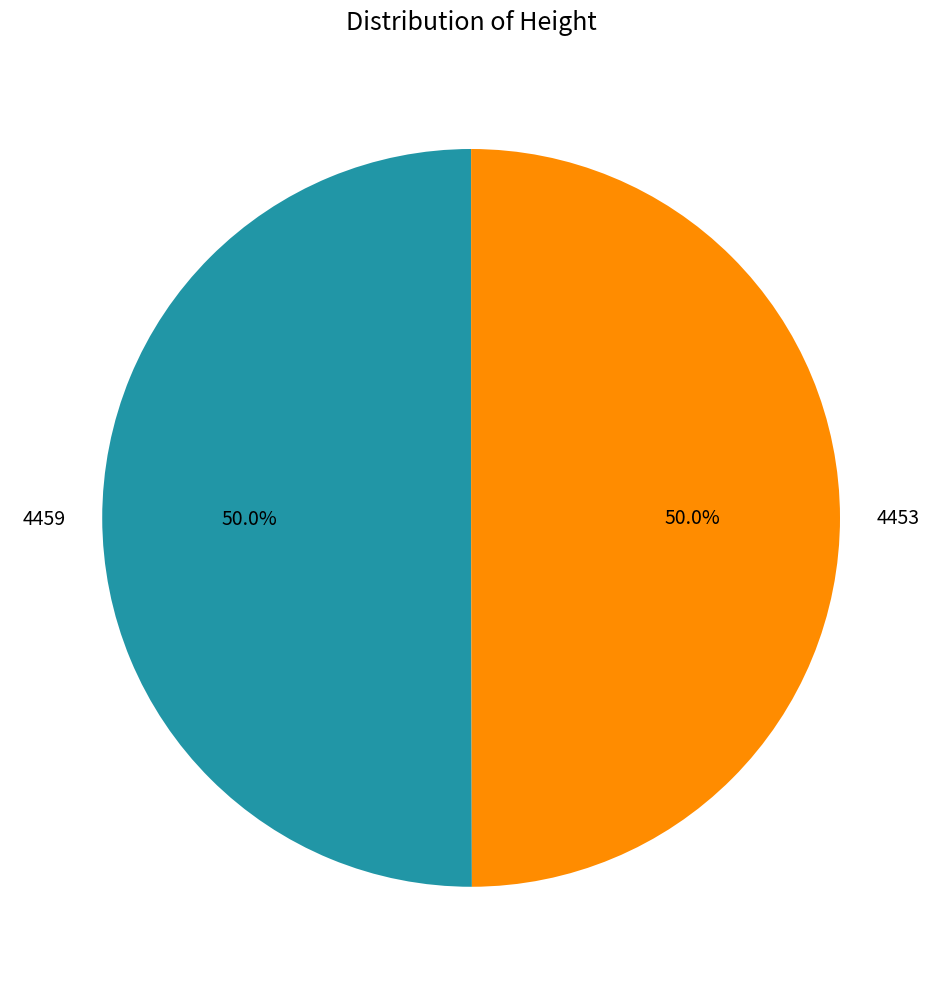

How many slices are in this pie chart?

2